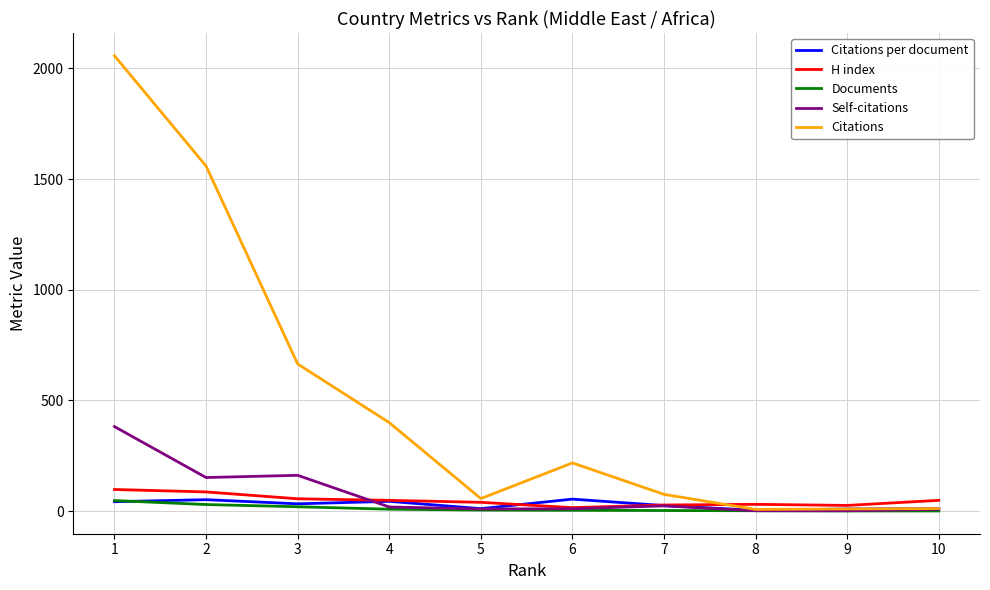

Is it true that Citations per document equals 4.0 at 8?

True